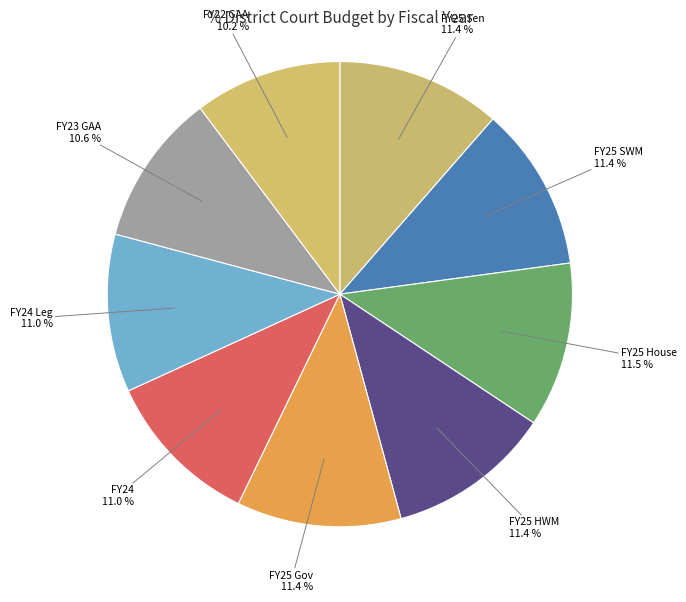

To the nearest percent, what portion does FY24 Leg represent?

11%